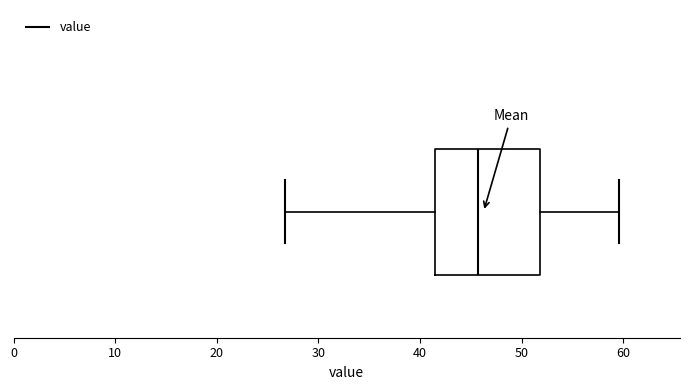

Transcribe this box plot: give where the median line is, the range the box spans, and where the two whiskers end, as read against the x-axis. The values are not printed on the chart, so give them approximately, as read against the axis.

median 46, box 41 to 52, whiskers 27 to 60